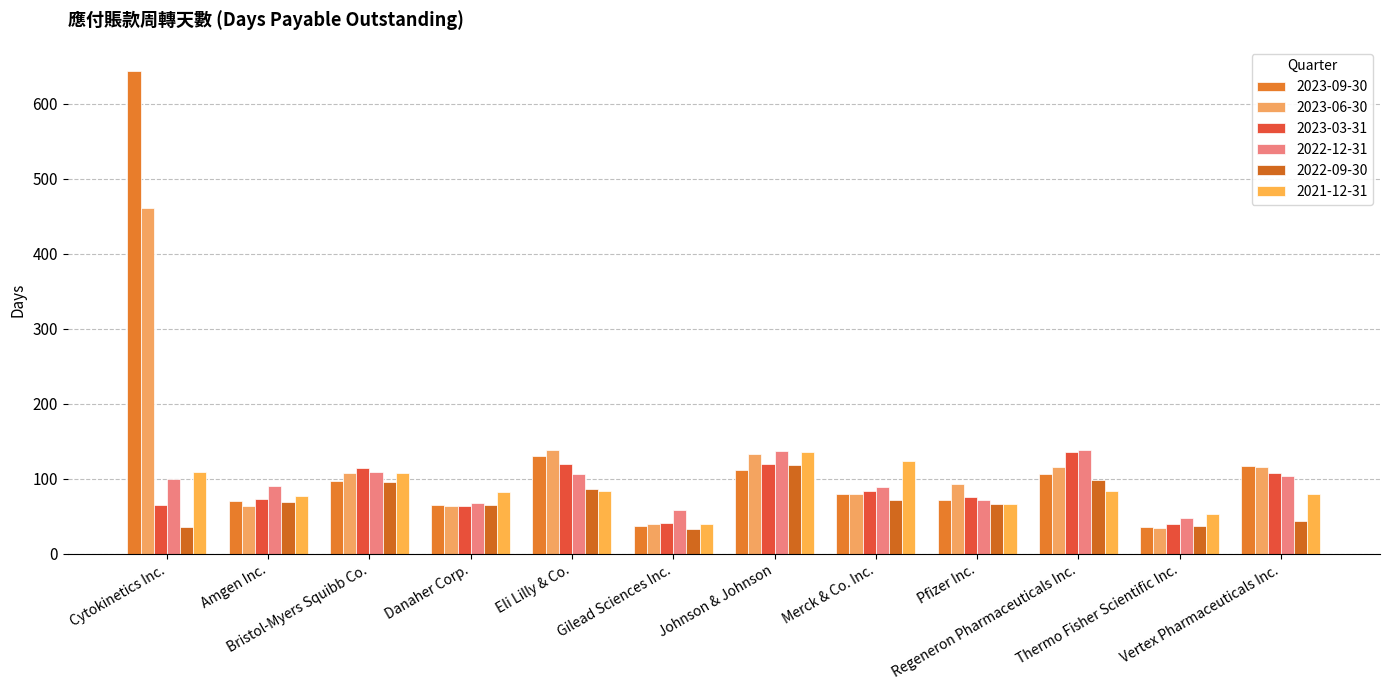

Reading left to right, transcribe all the data shown in this chart.

2023-09-30: 644	70	97	65	130	37	111	80	72	106	35	117
2023-06-30: 461	64	108	63	138	40	133	80	93	116	34	115
2023-03-31: 65	73	114	64	119	41	120	84	76	136	39	107
2022-12-31: 99	90	109	67	106	58	137	89	72	138	48	103
2022-09-30: 36	69	96	65	86	33	118	71	66	98	37	44
2021-12-31: 109	77	108	82	83	39	135	123	66	84	53	79